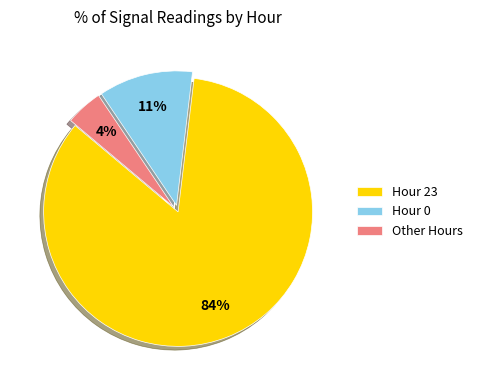

Combined, do Hour 23 and Hour 0 account for over 50%?

Yes